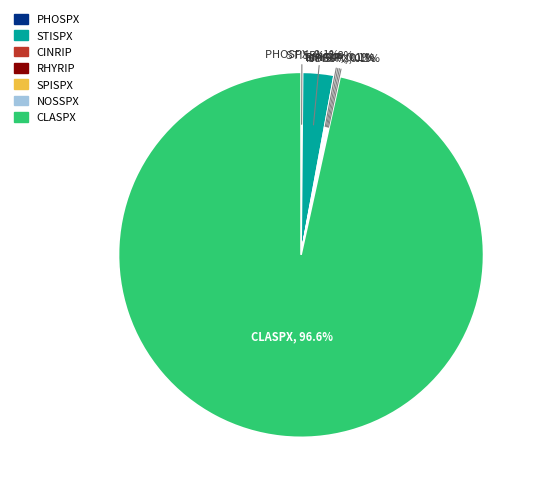

Which category has the biggest portion of the pie?

CLASPX